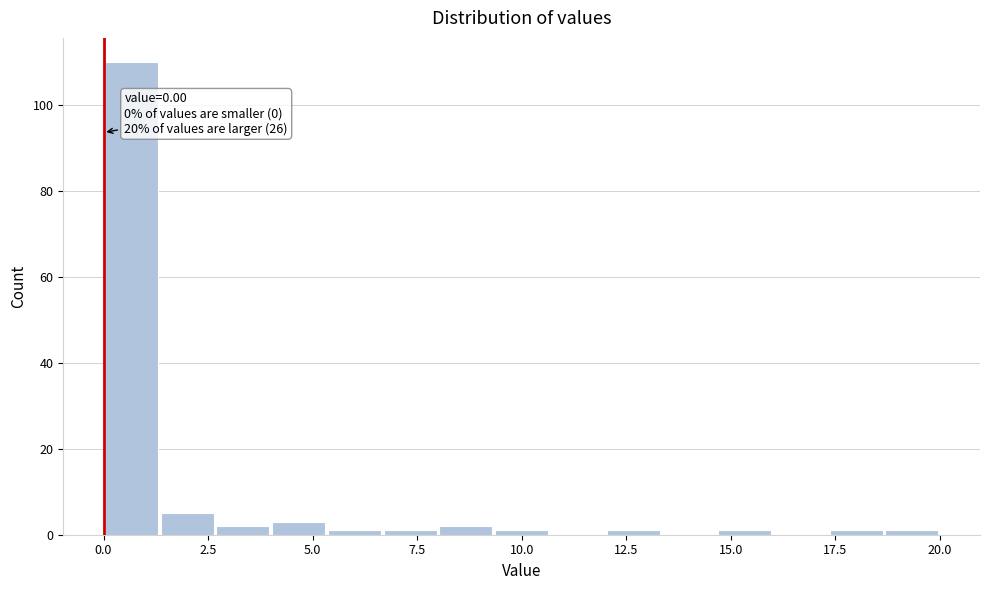

Around what value on the x-axis is the tallest bar? Give the approximate position of its centre, as read against the axis.

0.5